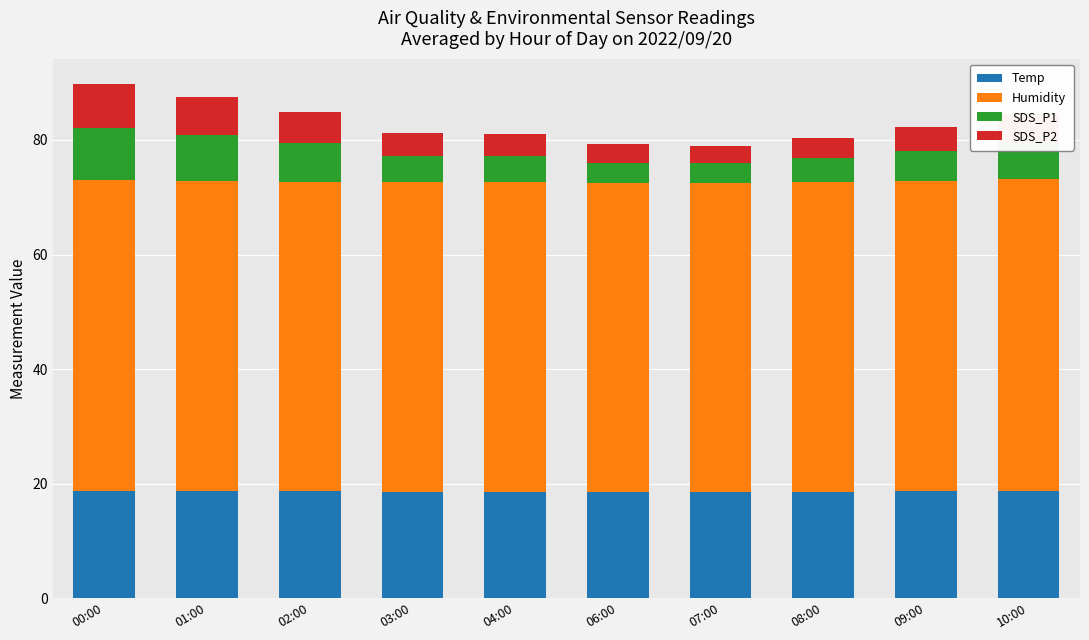

The Temp series shows 18.7 at 01:00. True or false?

True